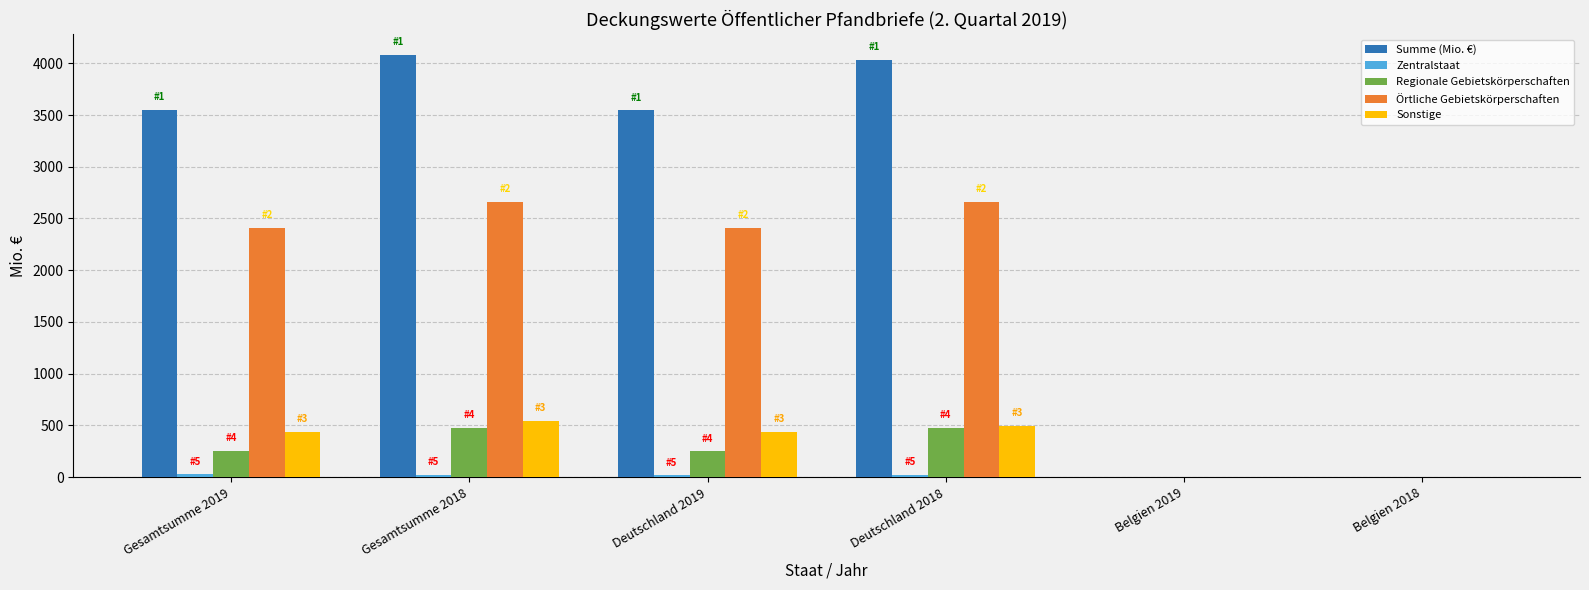

What is the sum of all Summe (Mio. €) values?

15201.8